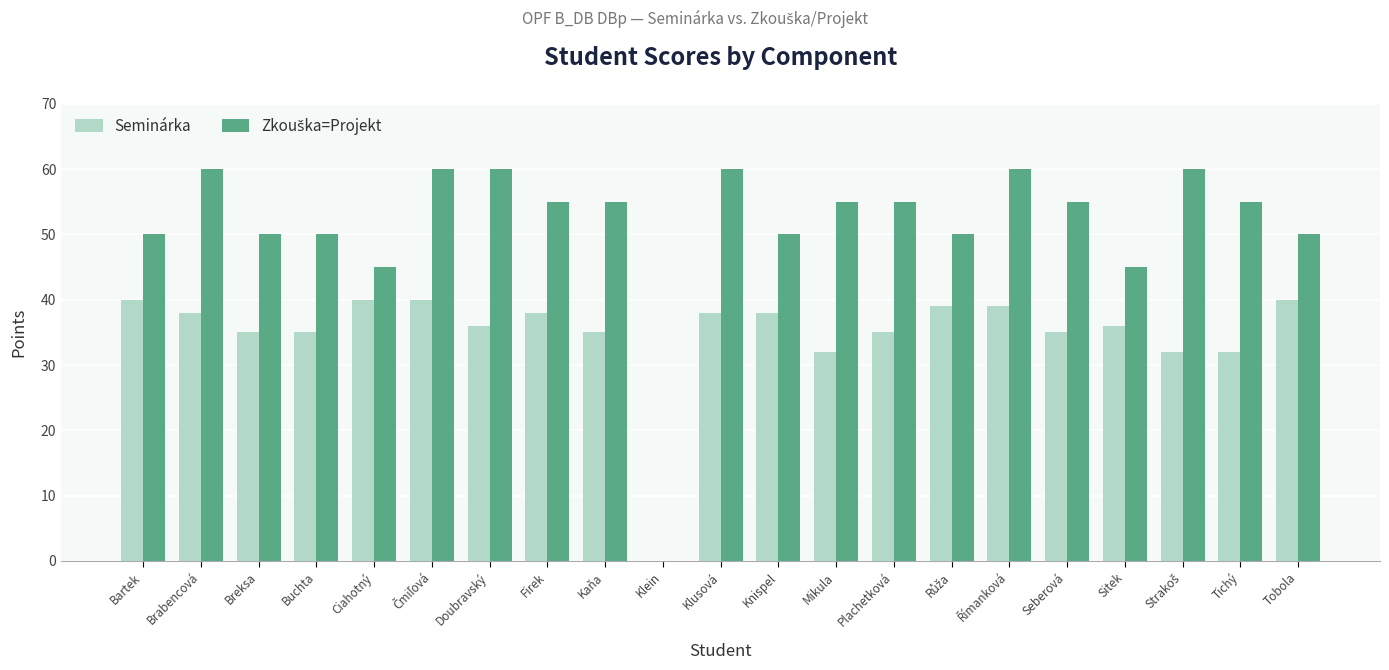

What is the greatest value displayed?

60